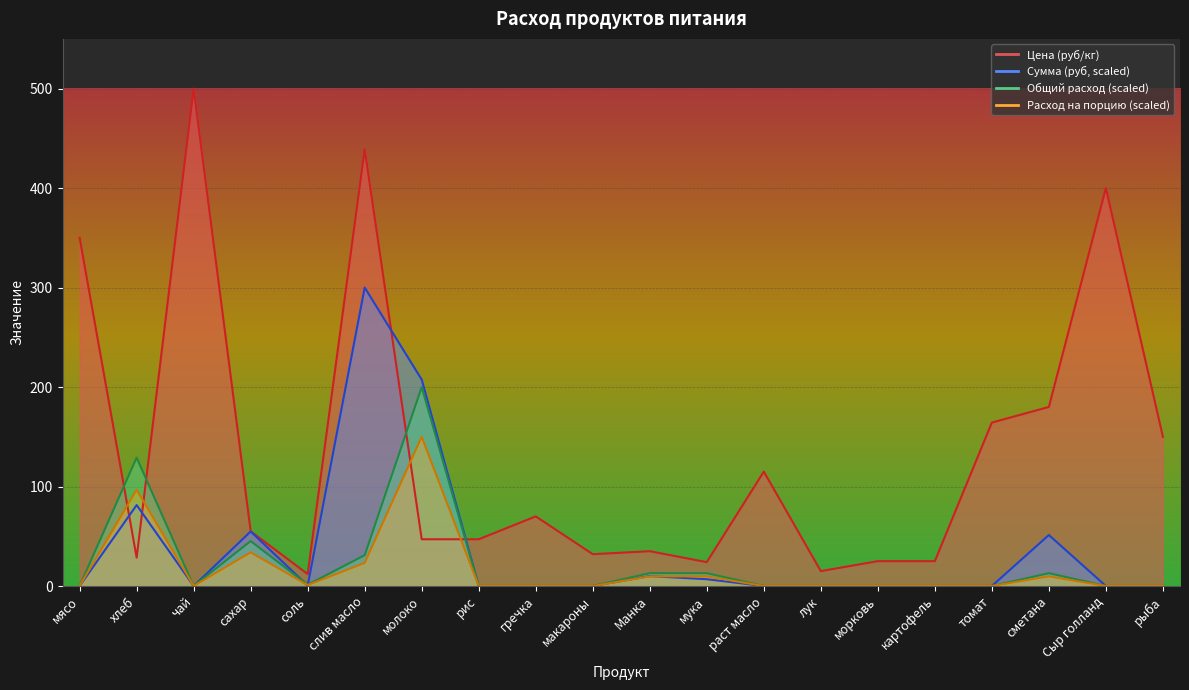

What is the average value of the Сумма (руб) series?

35.6